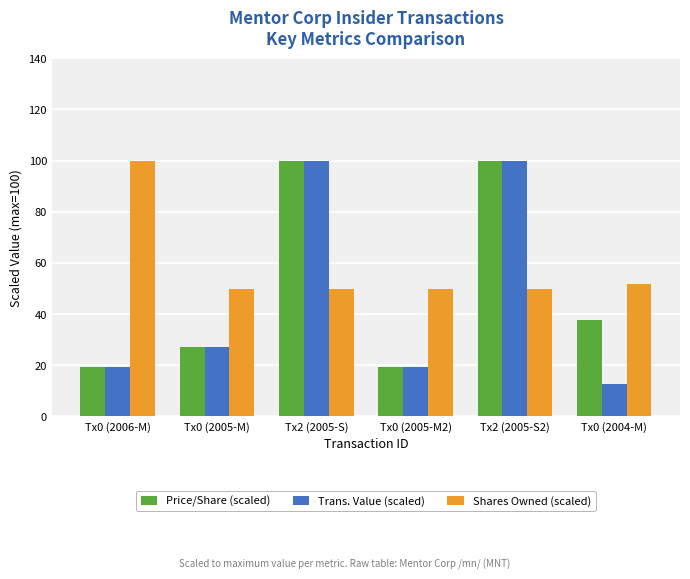

What is the label of the 3rd bar from the left?

Tx2 (2005-S)